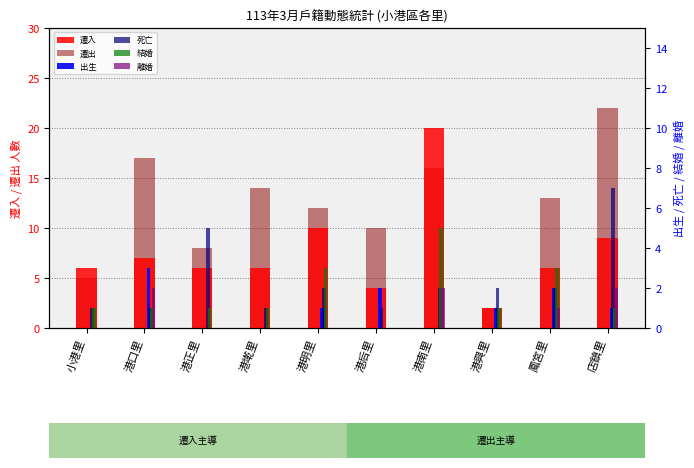

At which label does 結婚 reach its minimum?

港后里